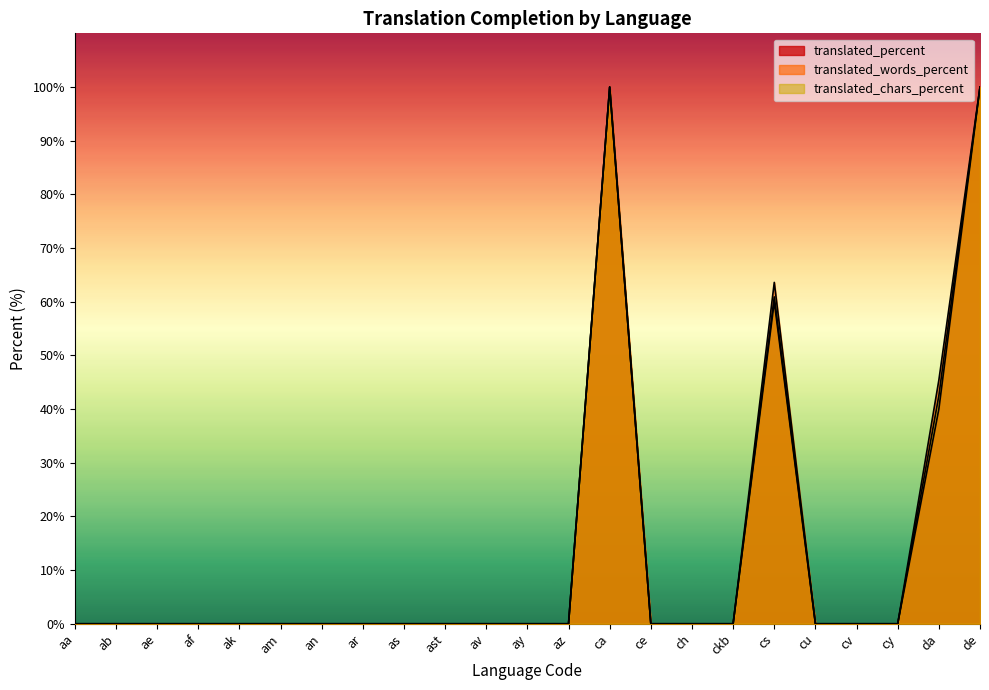

Rank the series by their average value, from lowest to highest.

translated_percent, translated_chars_percent, translated_words_percent